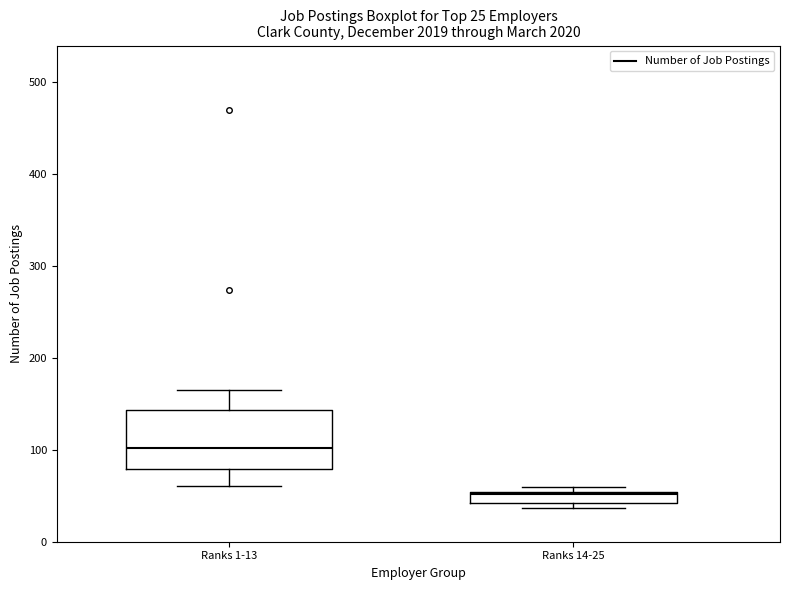

Which box has the highest median line?

Ranks 1-13